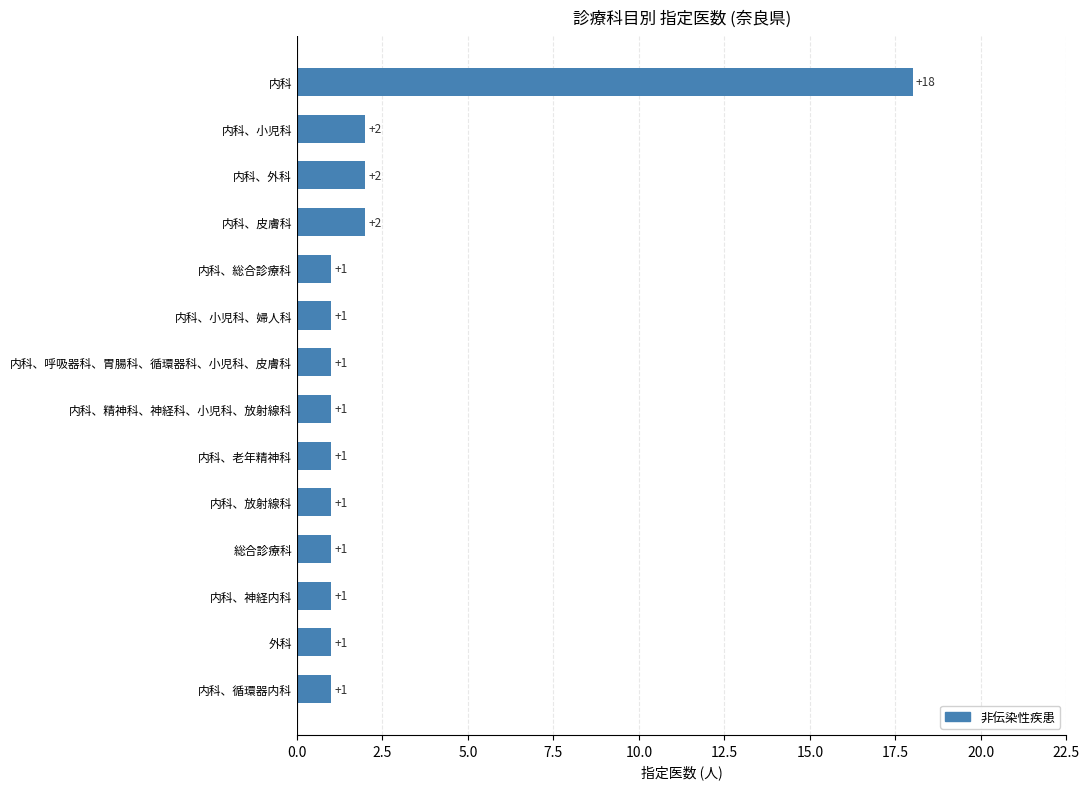

Reading bottom to top, what are all the values shown in this chart?

内科、循環器内科=1	外科=1	内科、神経内科=1	総合診療科=1	内科、放射線科=1	内科、老年精神科=1	内科、精神科、神経科、小児科、放射線科=1	内科、呼吸器科、胃腸科、循環器科、小児科、皮膚科=1	内科、小児科、婦人科=1	内科、総合診療科=1	内科、皮膚科=2	内科、外科=2	内科、小児科=2	内科=18